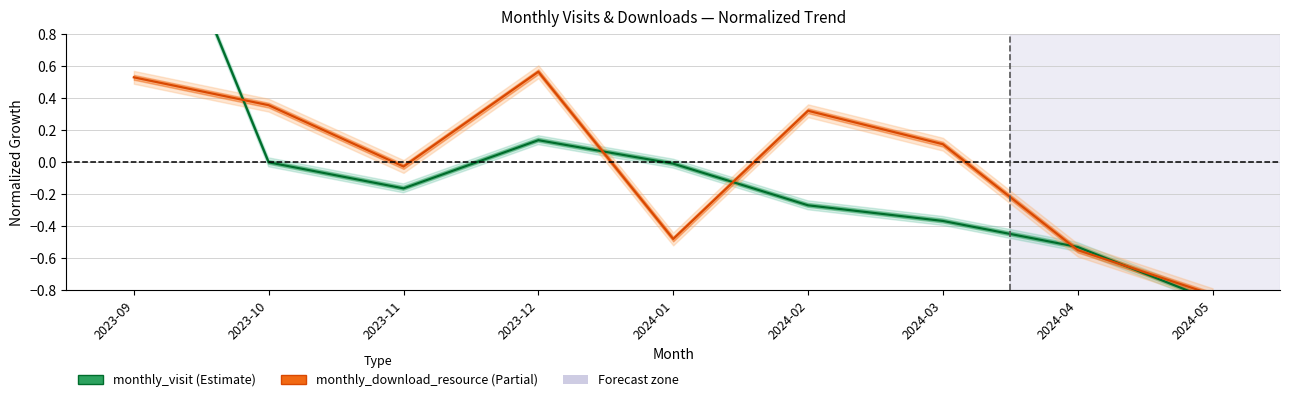

How many data points in monthly_visit are above 0?

2